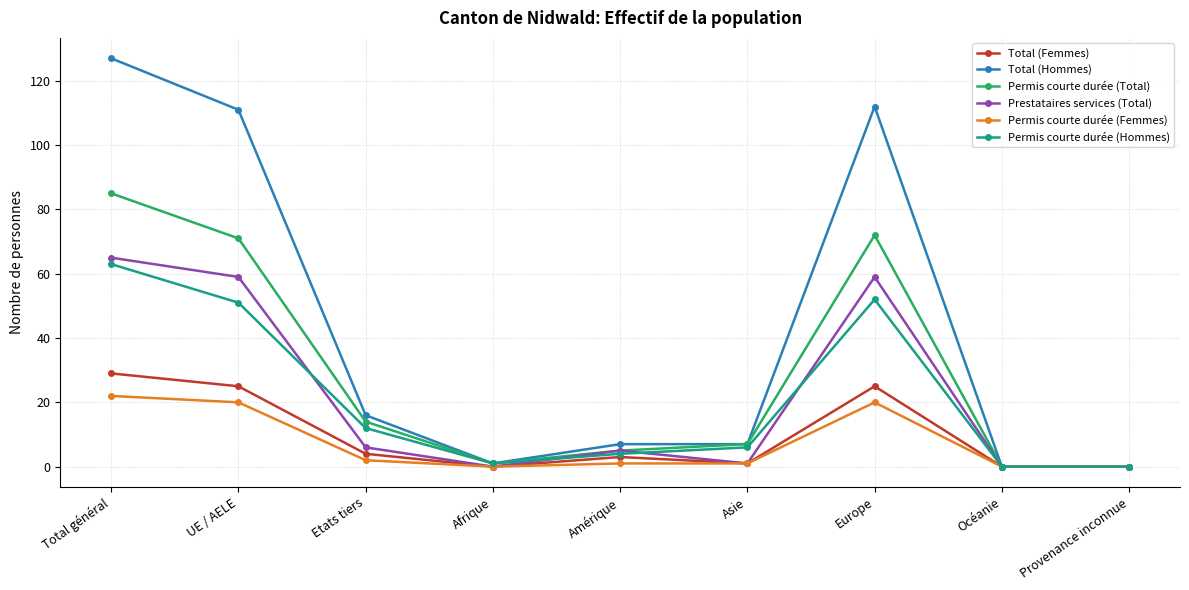

What is the value of the Permis courte durée (Femmes) point at the 5th from the left?

1